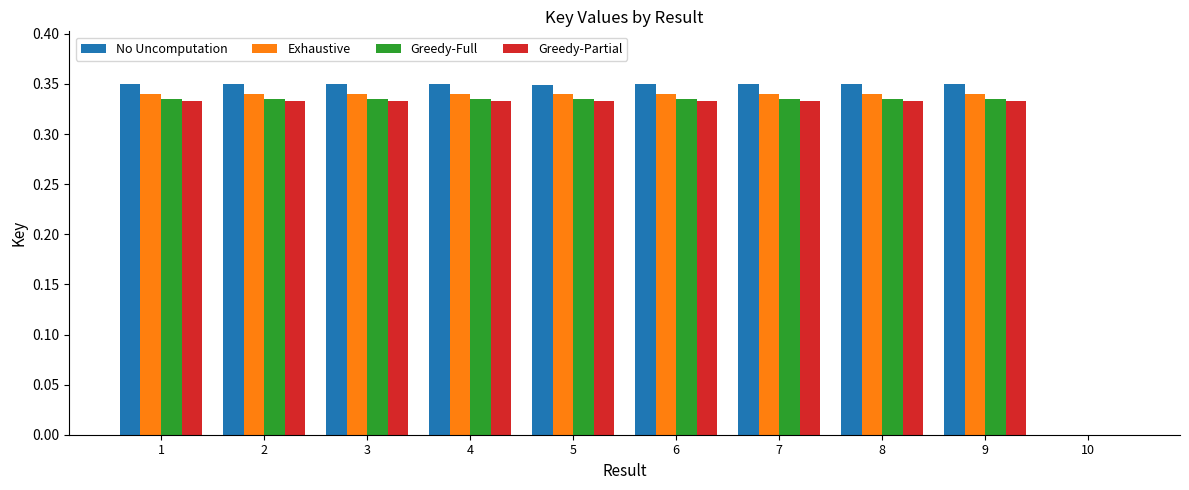

The Exhaustive series shows 0.1 at 7. True or false?

False